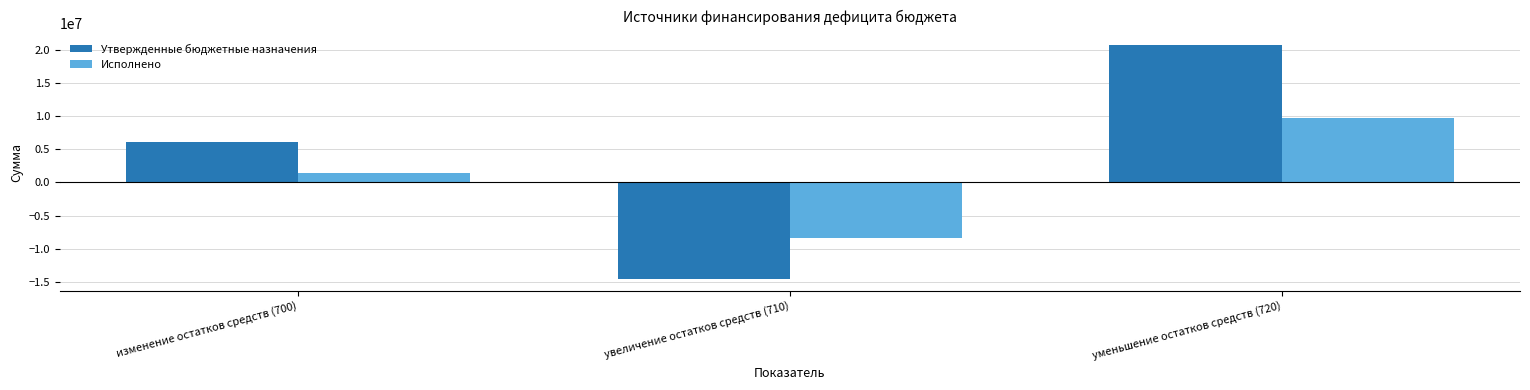

At which category is the sum across all series the highest?

уменьшение остатков средств (720)